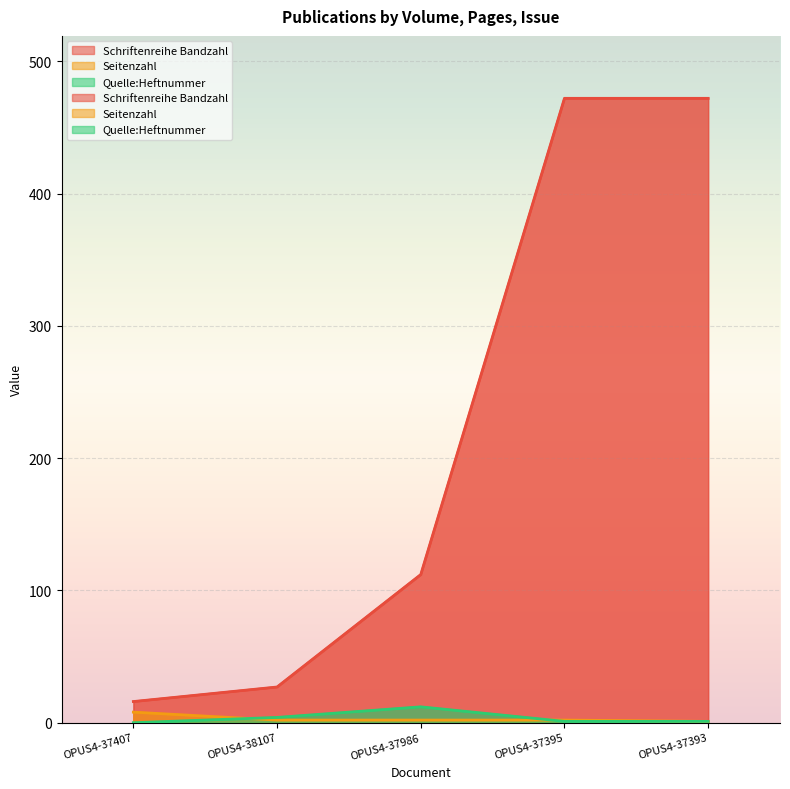

At which label does Schriftenreihe Bandzahl reach its minimum?

OPUS4-37407